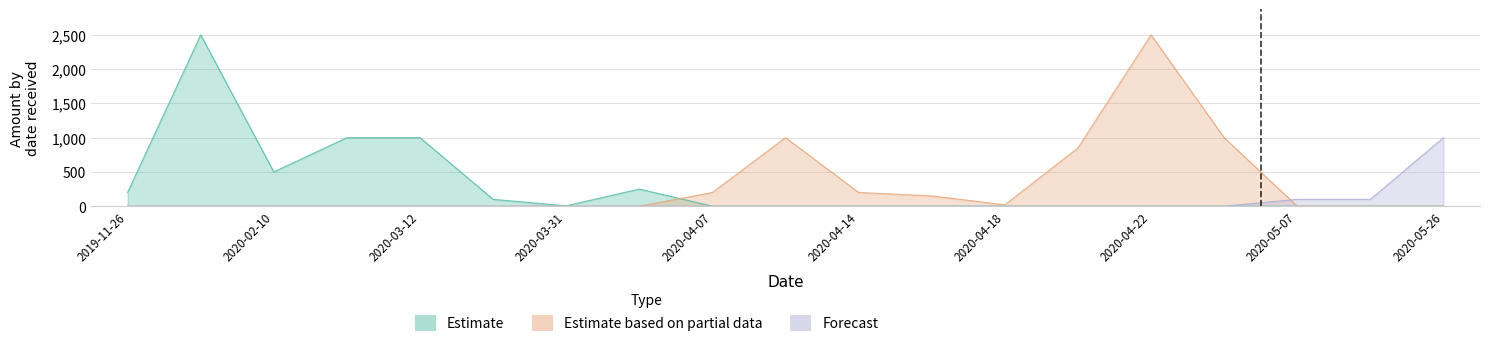

Which category has the lowest value across all series?

2020-04-07